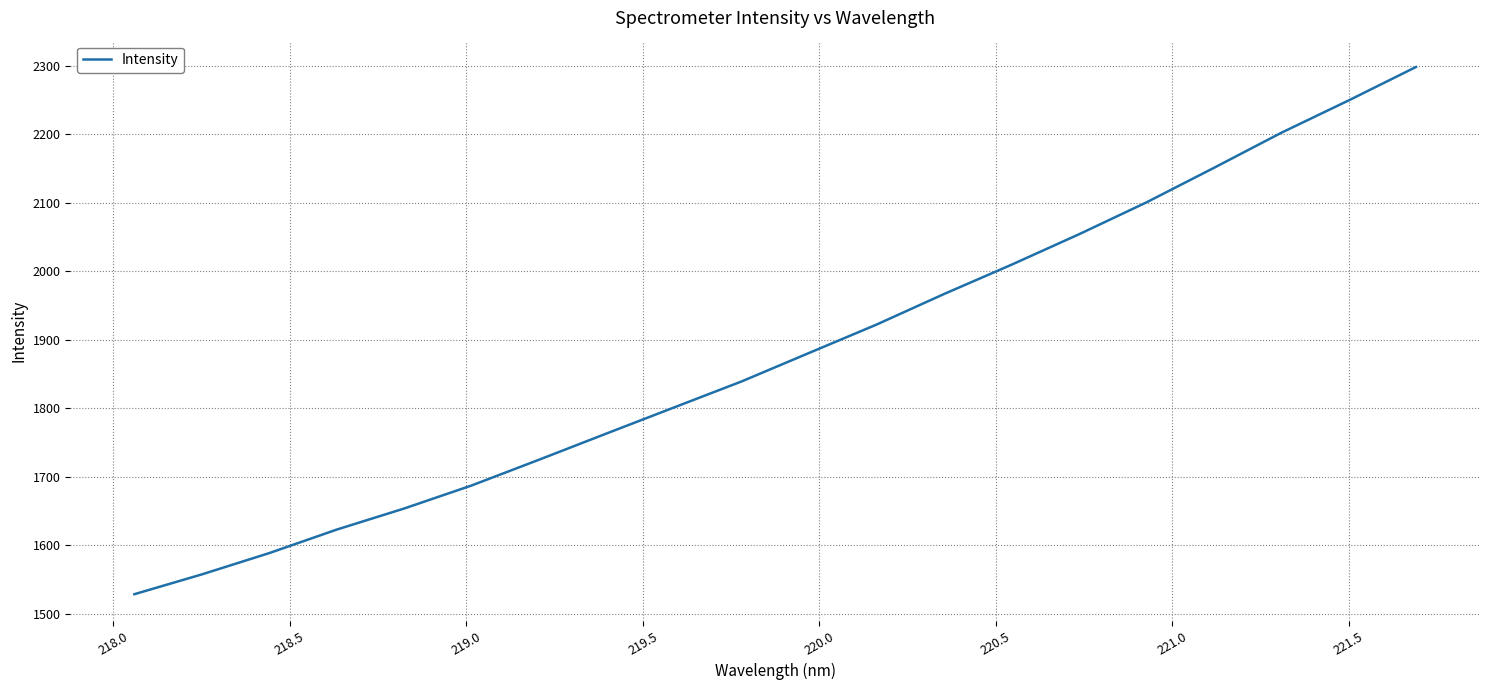

What is the smallest value displayed?

1528.4